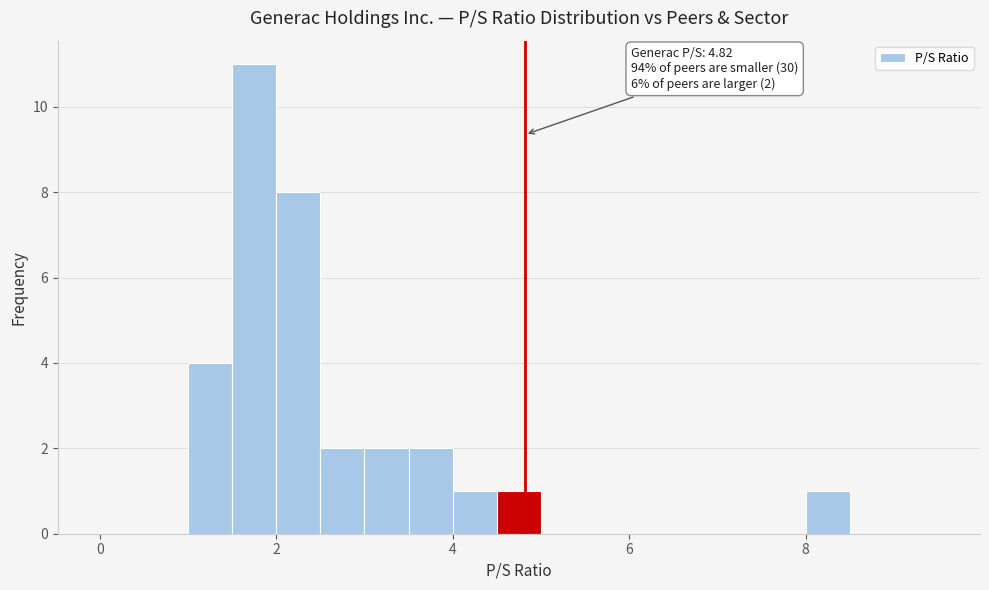

Around what value on the x-axis is the tallest bar? Give the approximate position of its centre, as read against the axis.

1.8